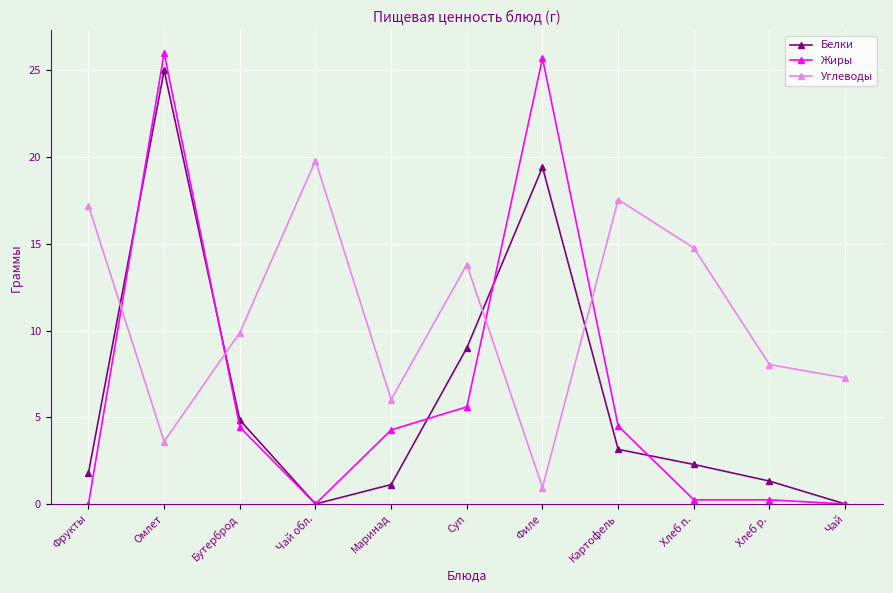

Where is Углеводы nearest to the value 10?

Бутерброд